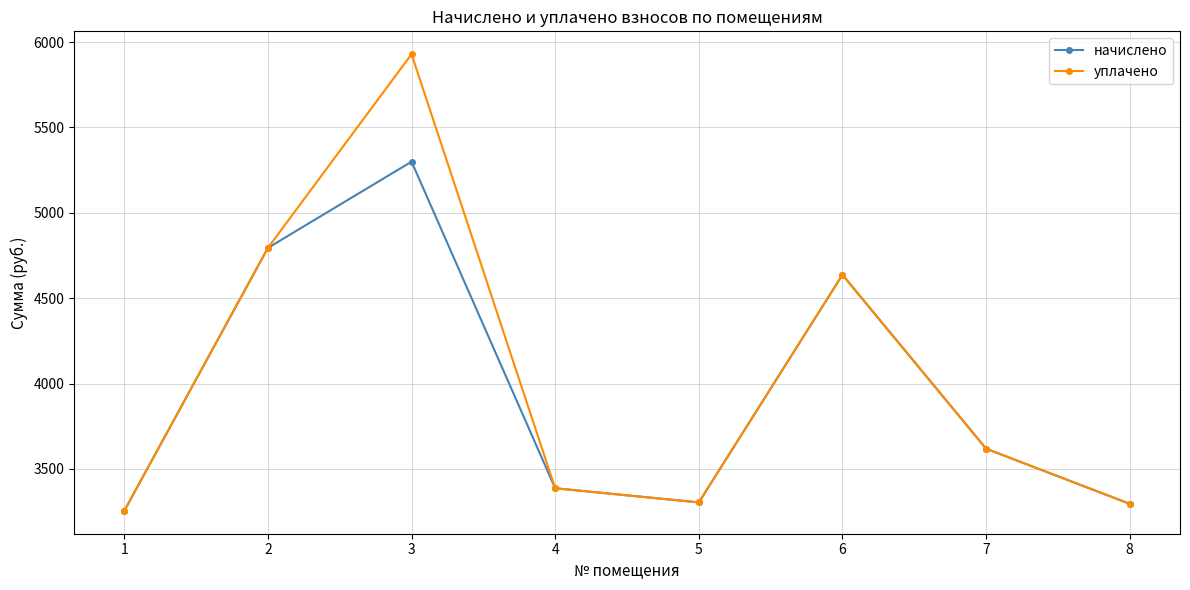

Where does the уплачено series first go above 3618?

2